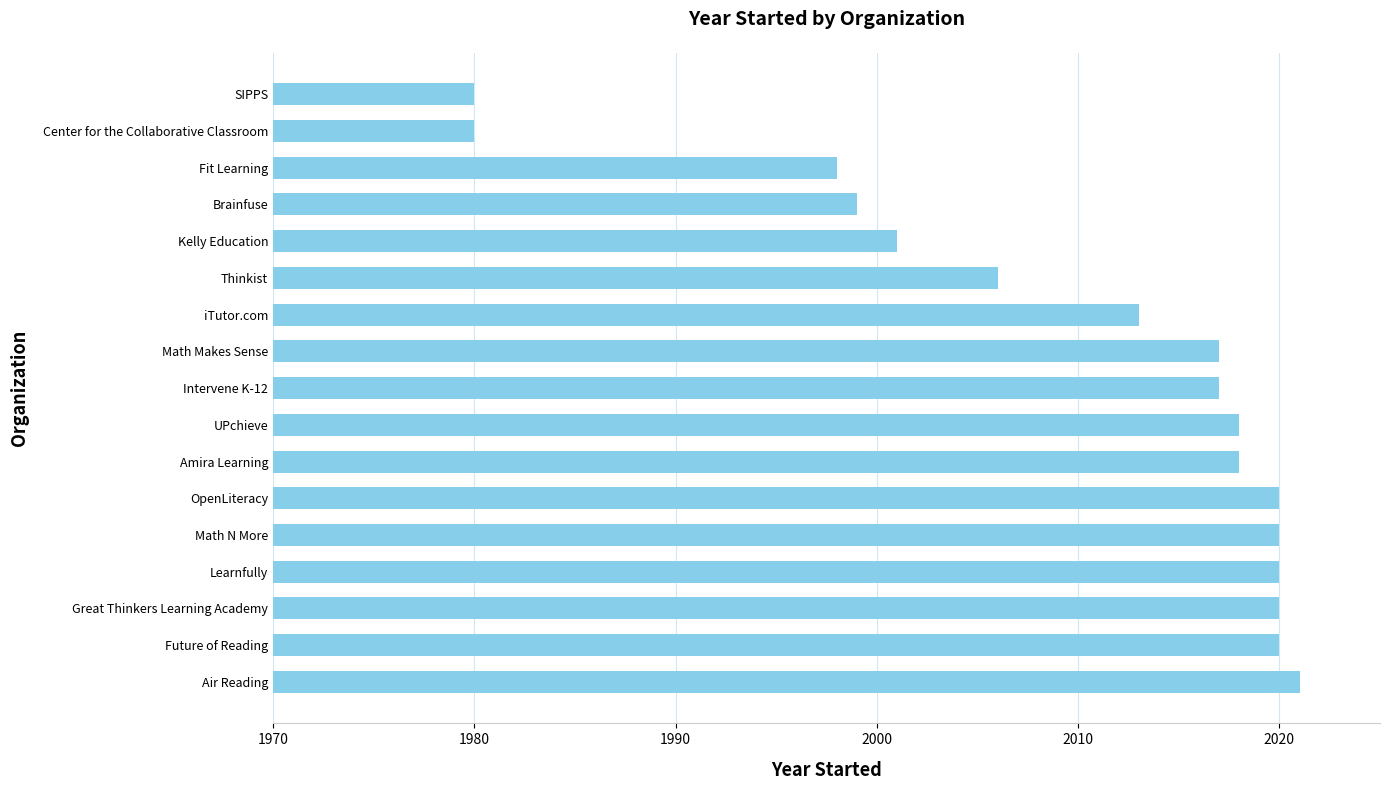

What value does the data have at Math Makes Sense?

2017